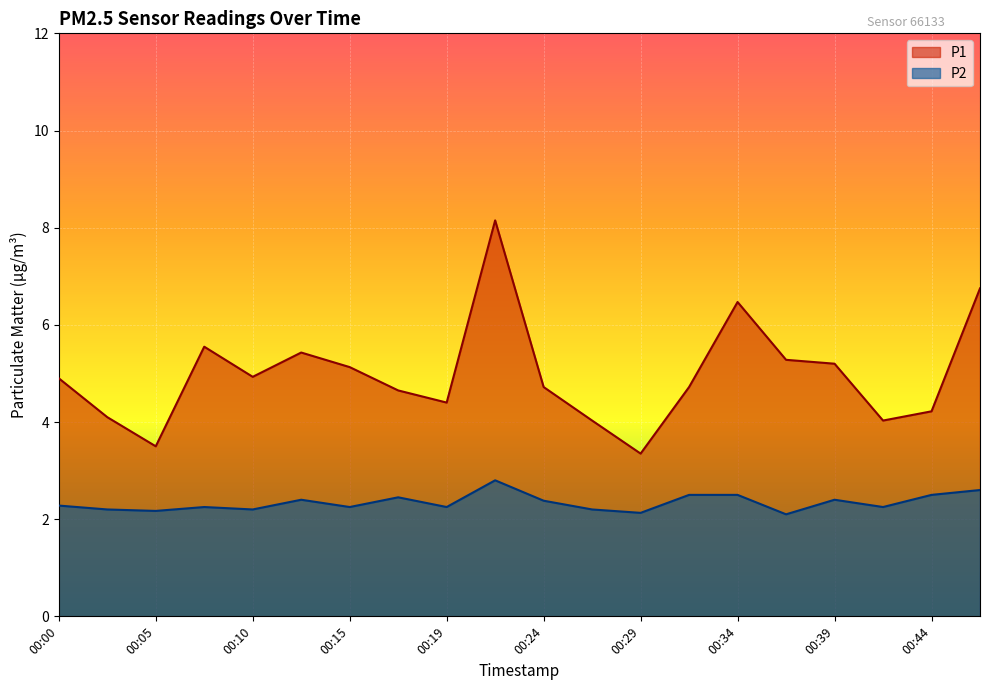

Reading left to right, extract all data points from this chart.

P1: 00:00=4.9	00:02=4.1	00:05=3.5	00:07=5.5	00:10=4.9	00:12=5.4	00:15=5.1	00:17=4.7	00:19=4.4	00:22=8.2	00:24=4.7	00:27=4.0	00:29=3.4	00:32=4.7	00:34=6.5	00:36=5.3	00:39=5.2	00:41=4.0	00:44=4.2	00:46=6.8
P2: 00:00=2.3	00:02=2.2	00:05=2.2	00:07=2.2	00:10=2.2	00:12=2.4	00:15=2.2	00:17=2.5	00:19=2.2	00:22=2.8	00:24=2.4	00:27=2.2	00:29=2.1	00:32=2.5	00:34=2.5	00:36=2.1	00:39=2.4	00:41=2.2	00:44=2.5	00:46=2.6